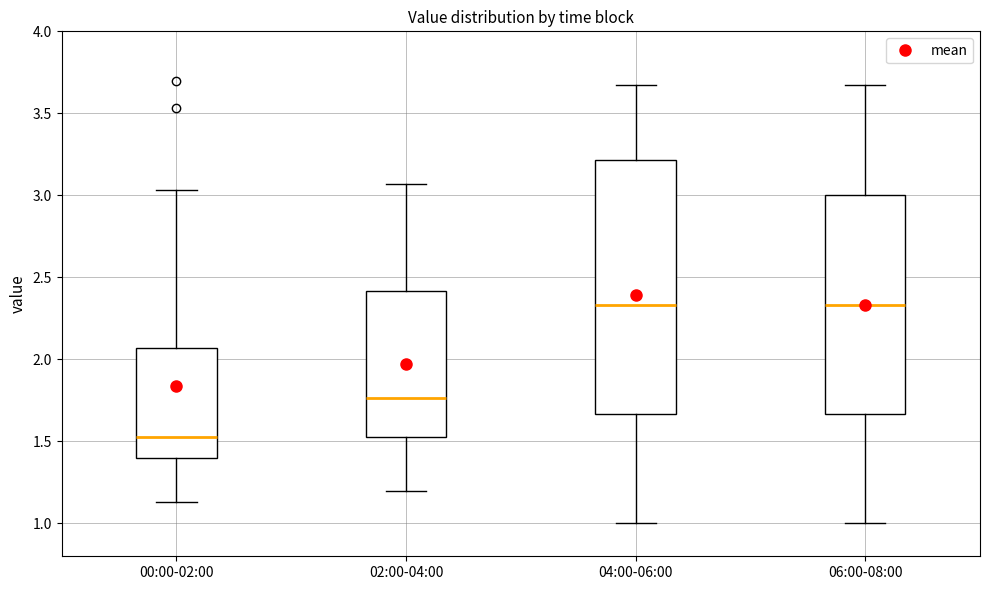

Where is the upper edge of the box for 06:00-08:00 on the y-axis? The values are not printed on the chart, so give them approximately, as read against the axis.

3.00